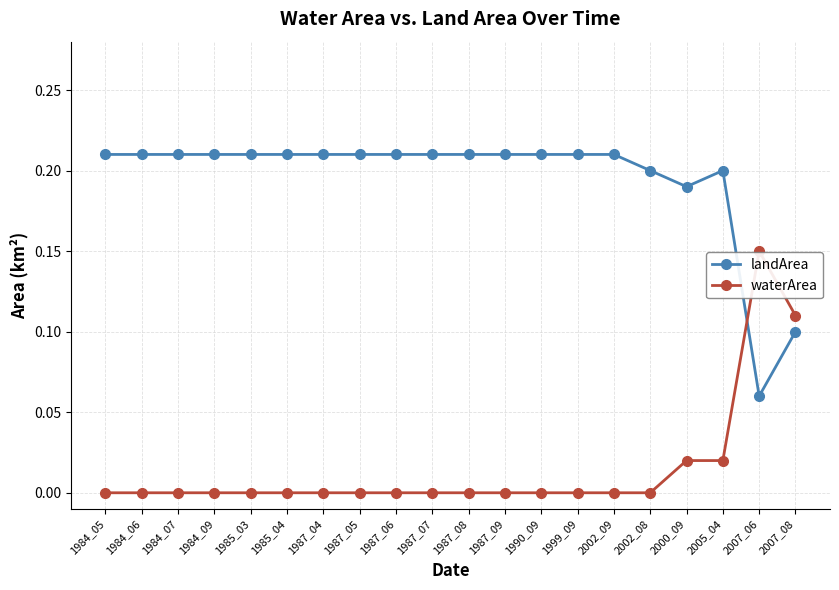

Rank the series at 2002_09 from highest to lowest value.

landArea, waterArea